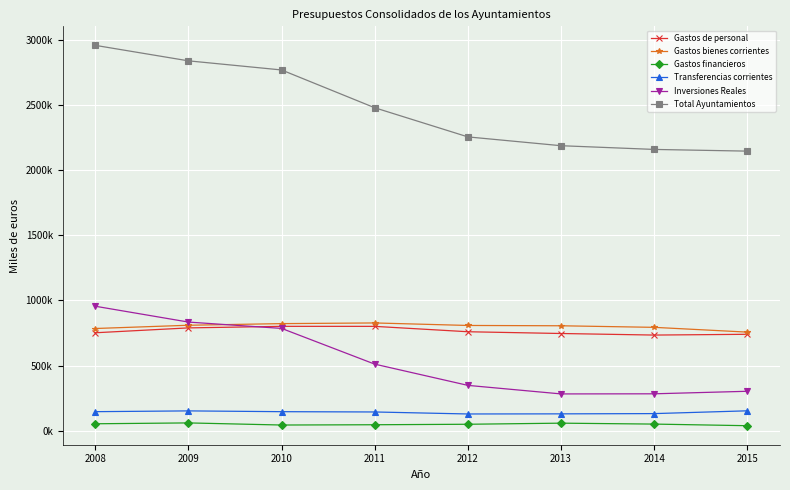

Is the value of Inversiones Reales at 2014 greater than the value of Gastos bienes corrientes at 2013?

No